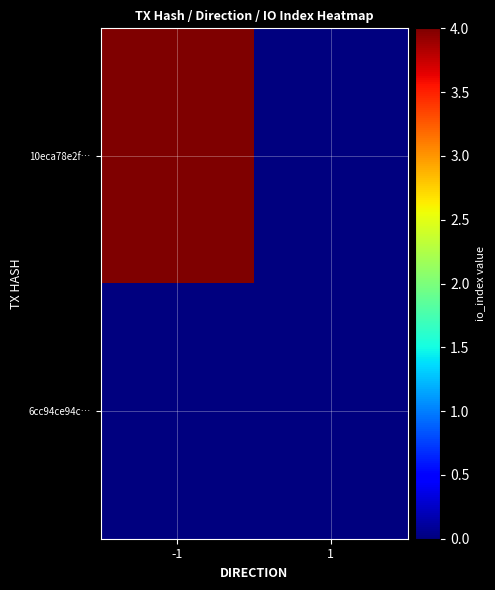

Reading left to right, what are all the values shown in this chart?

10eca78e2f…: -1=4	1=0
6cc94ce94c…: -1=0	1=0